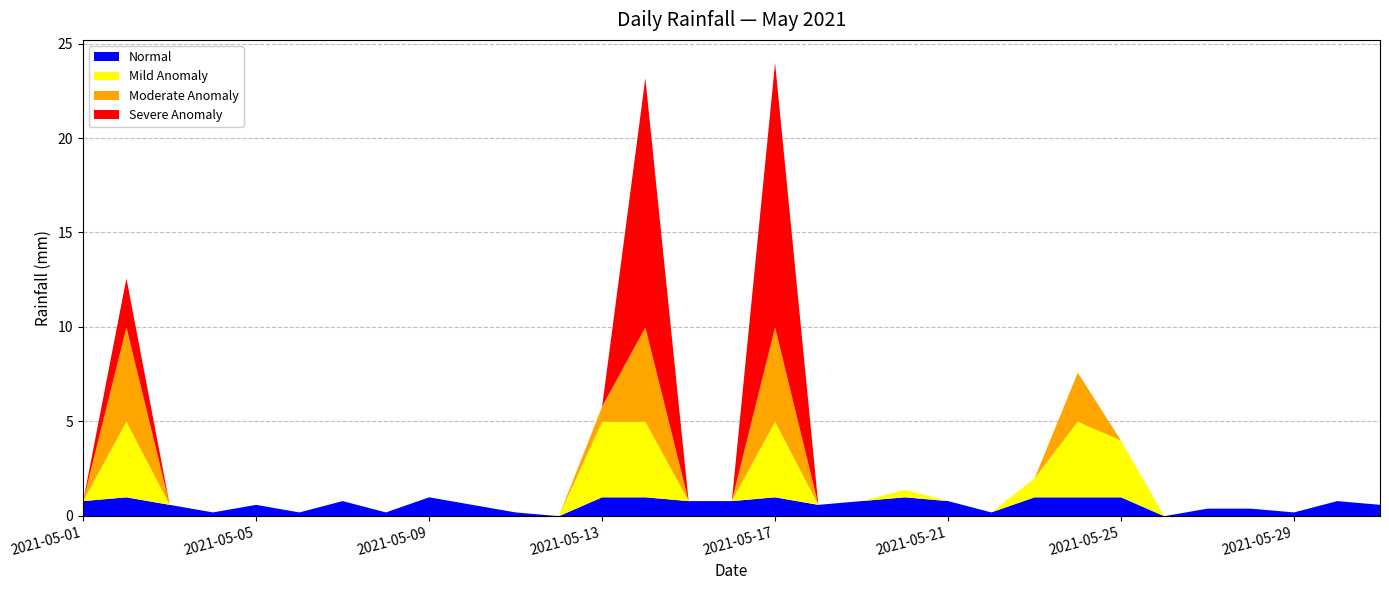

Does the chart have visible grid lines?

Yes